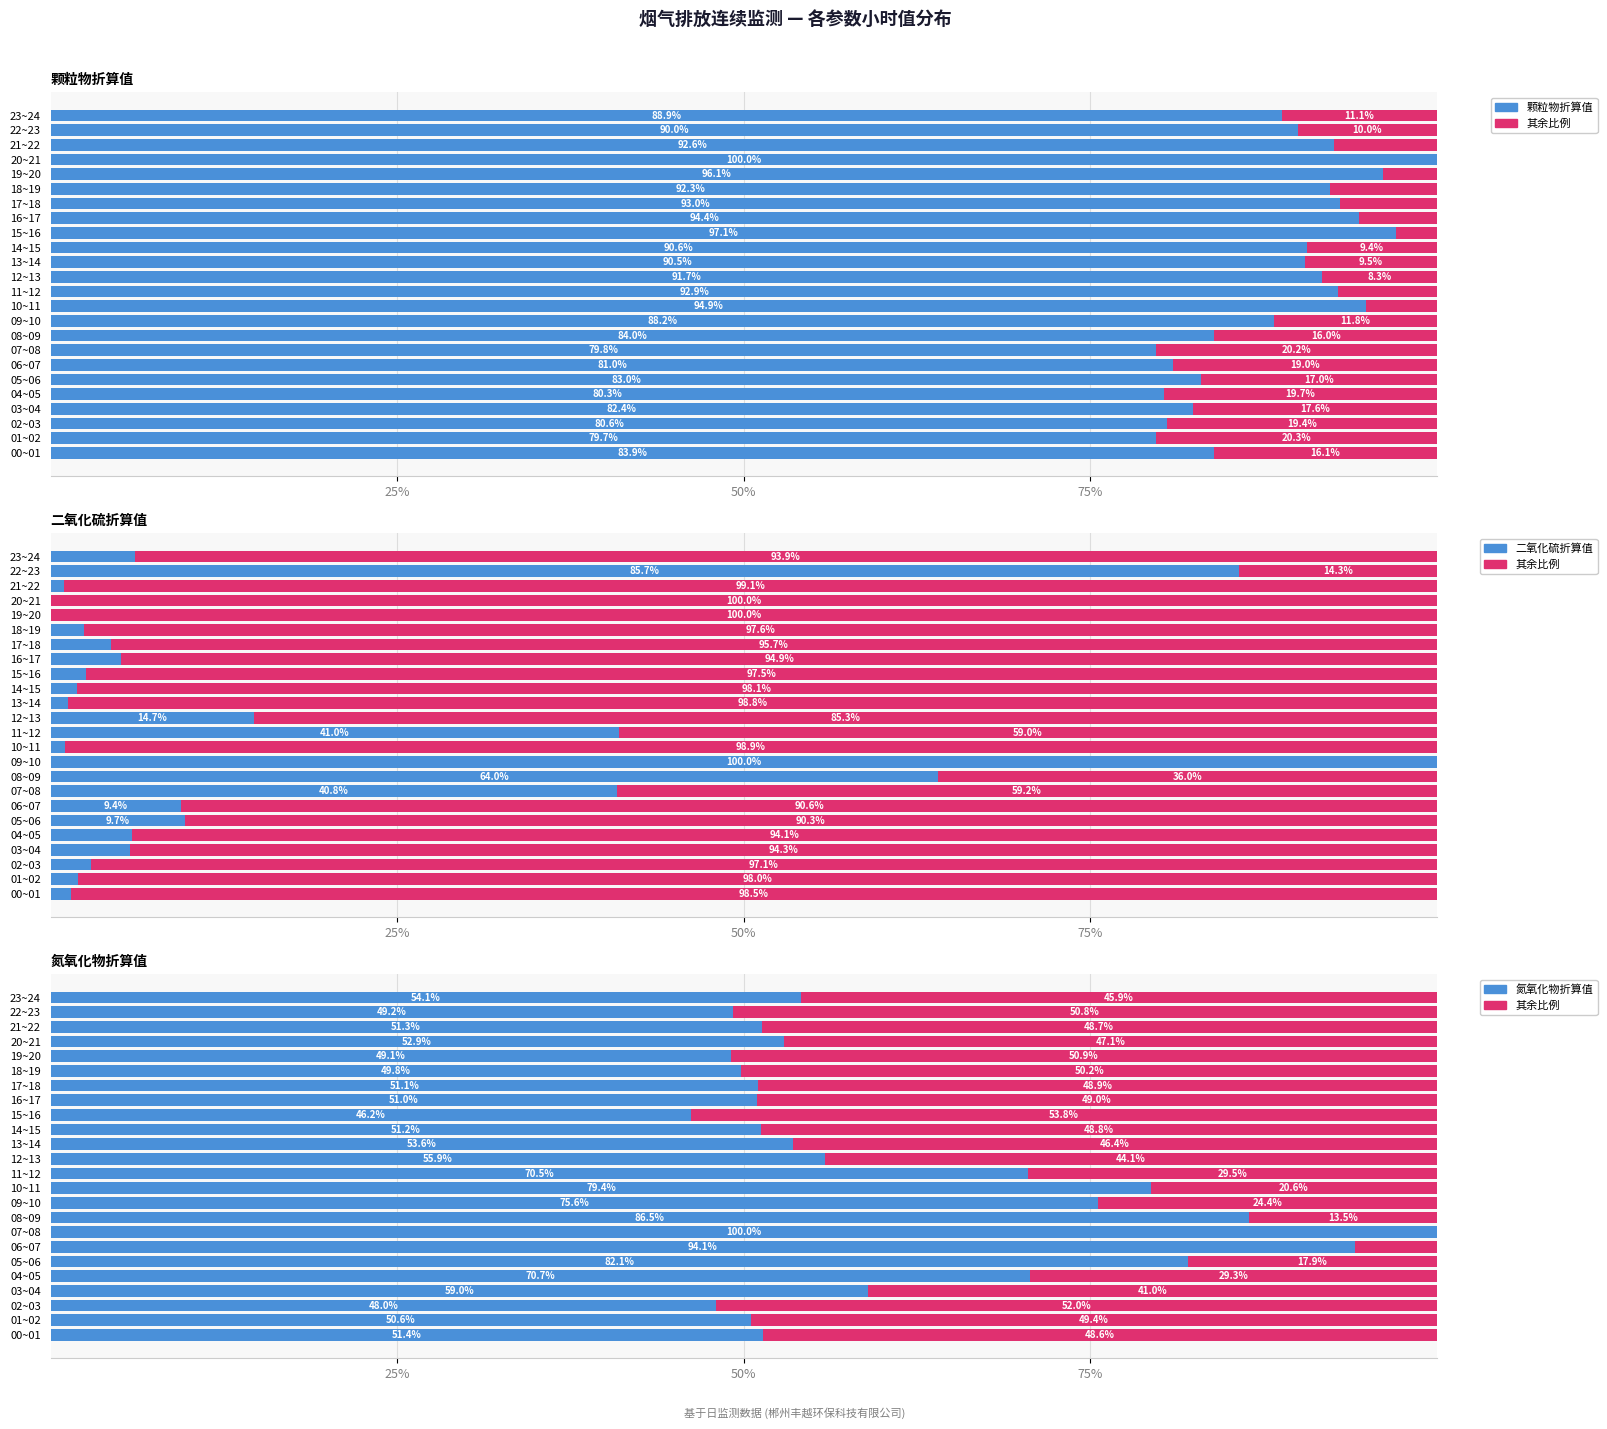

True or false: 颗粒物折算值 has a value of 25.7 at 04~05.

False